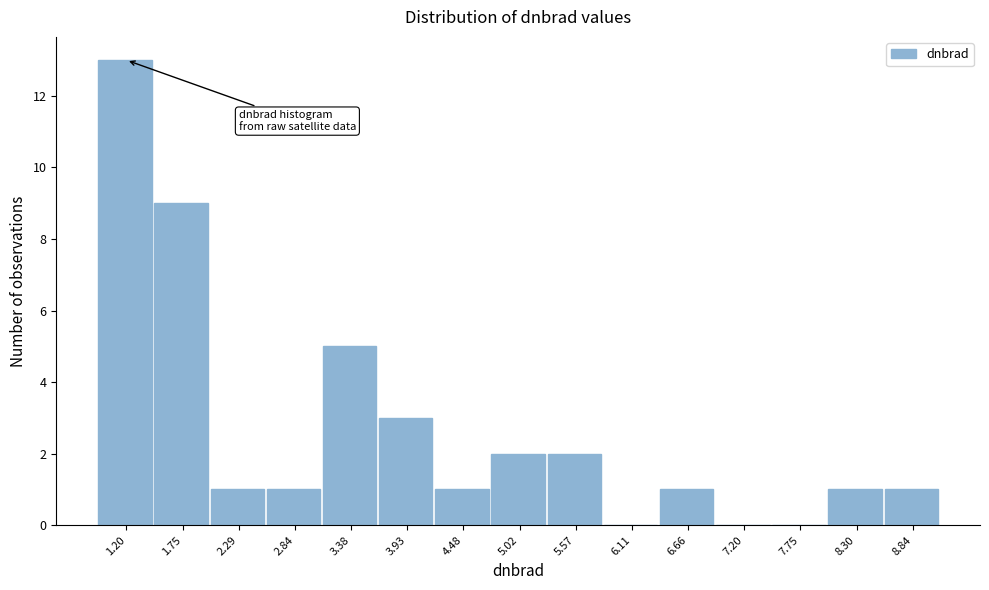

Reading left to right, transcribe all the data shown in this chart.

1.20=13	1.75=9	2.29=1	2.84=1	3.38=5	3.93=3	4.48=1	5.02=2	5.57=2	6.11=0	6.66=1	7.20=0	7.75=0	8.30=1	8.84=1